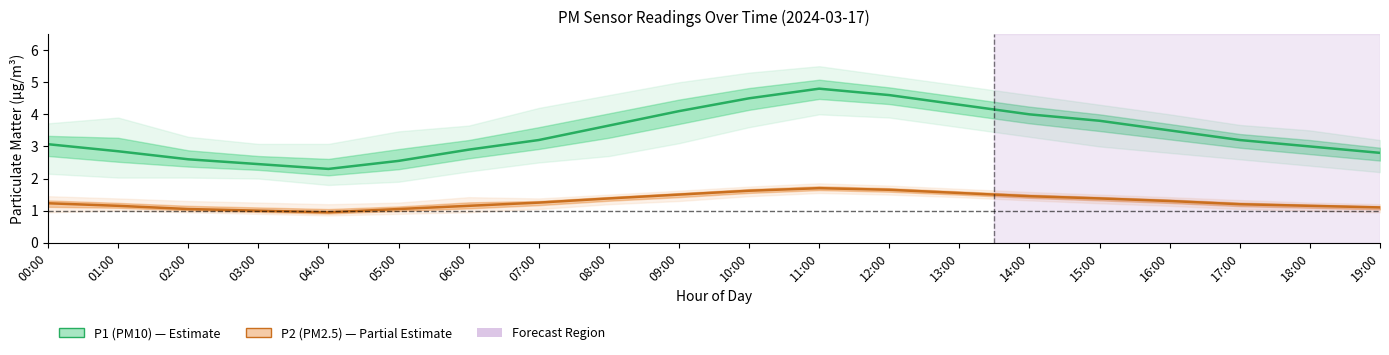

At how many categories does at least one series exceed 3?

12